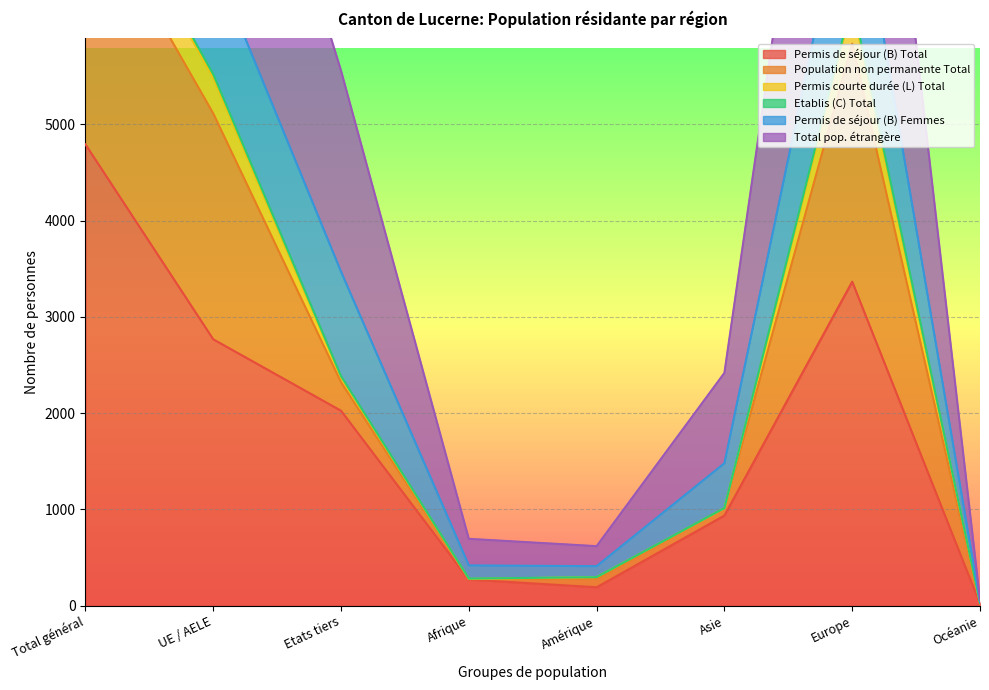

Where is the first local minimum for Permis de séjour (B) Total?

Amérique